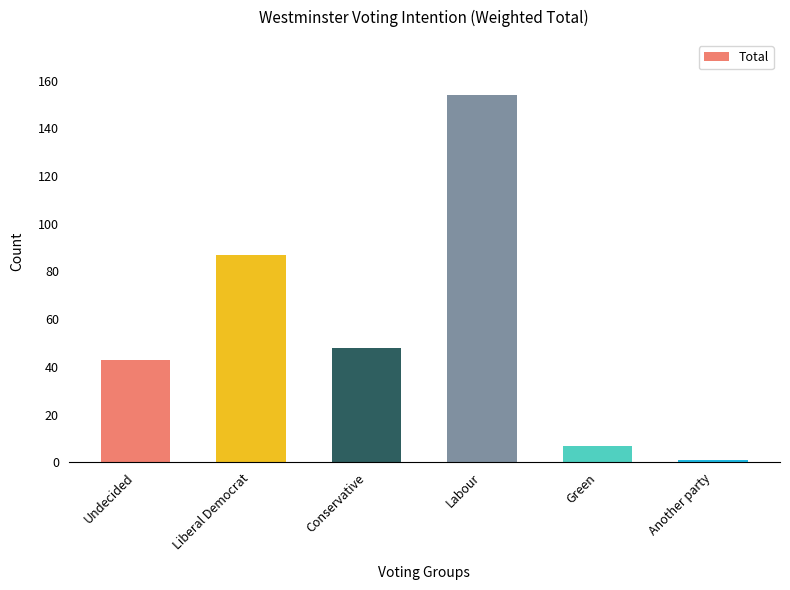

What is the change in value from Conservative to Another party?

-47